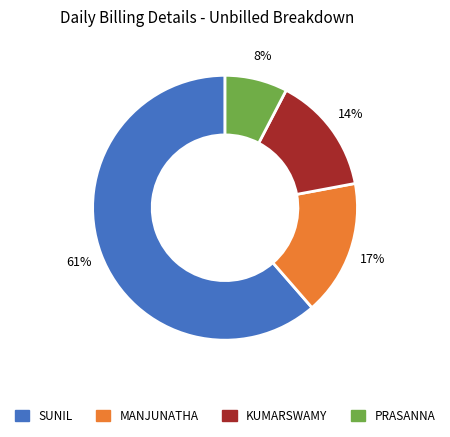

How many segments does this pie chart have?

4